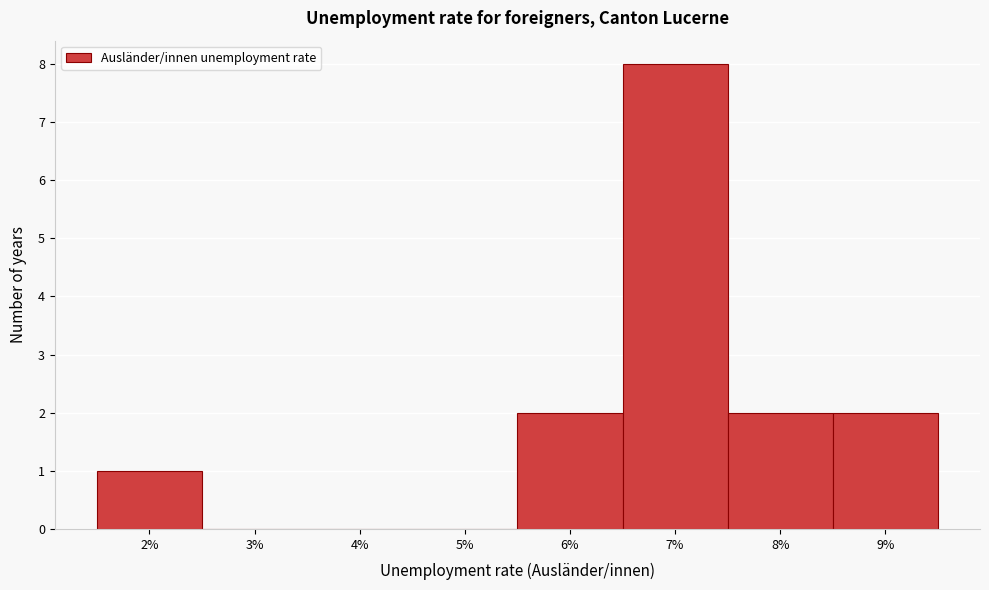

Which range on the x-axis has the tallest bar?

6.5 to 7.5